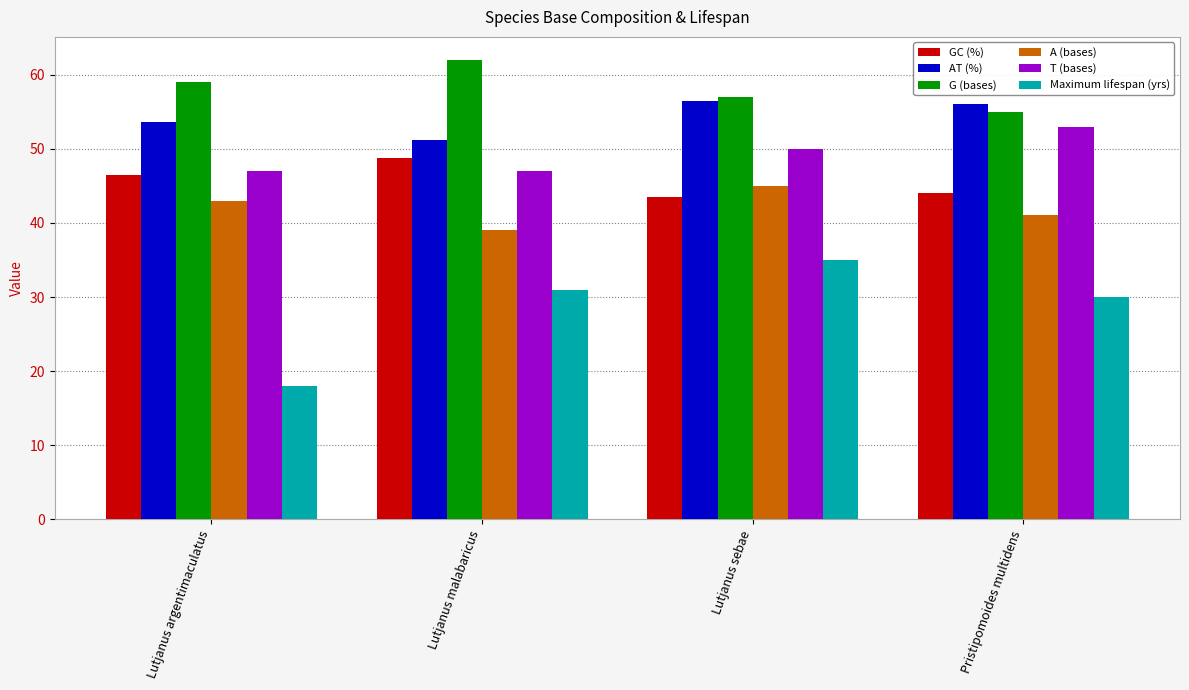

Which series has the largest range (max minus min)?

Maximum lifespan (yrs)